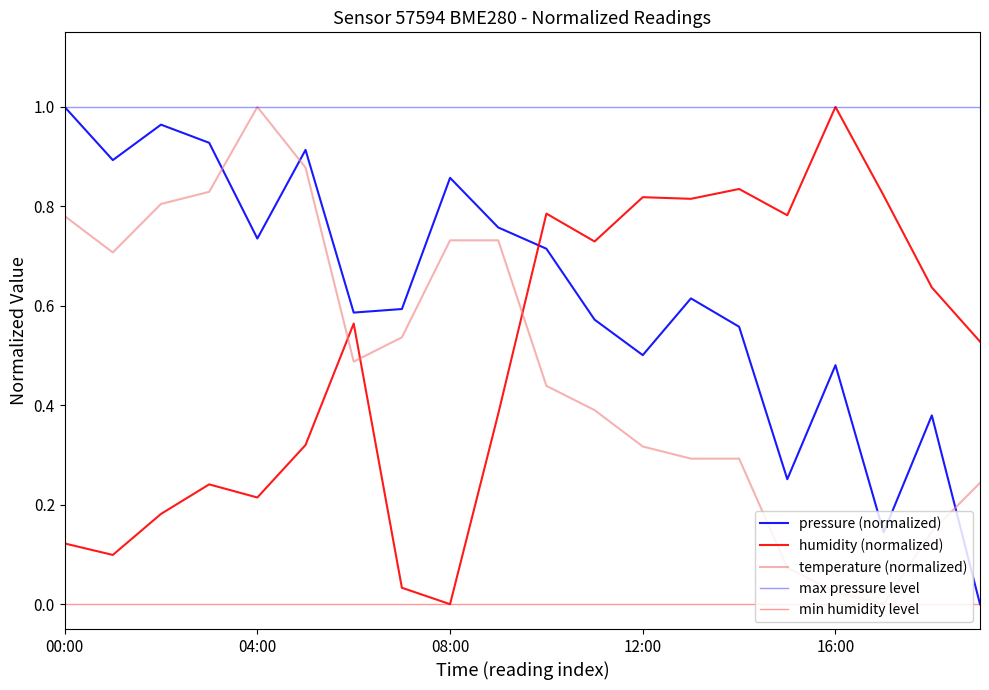

Is the value of temperature at 15:00 greater than the value of pressure at 10:00?

No